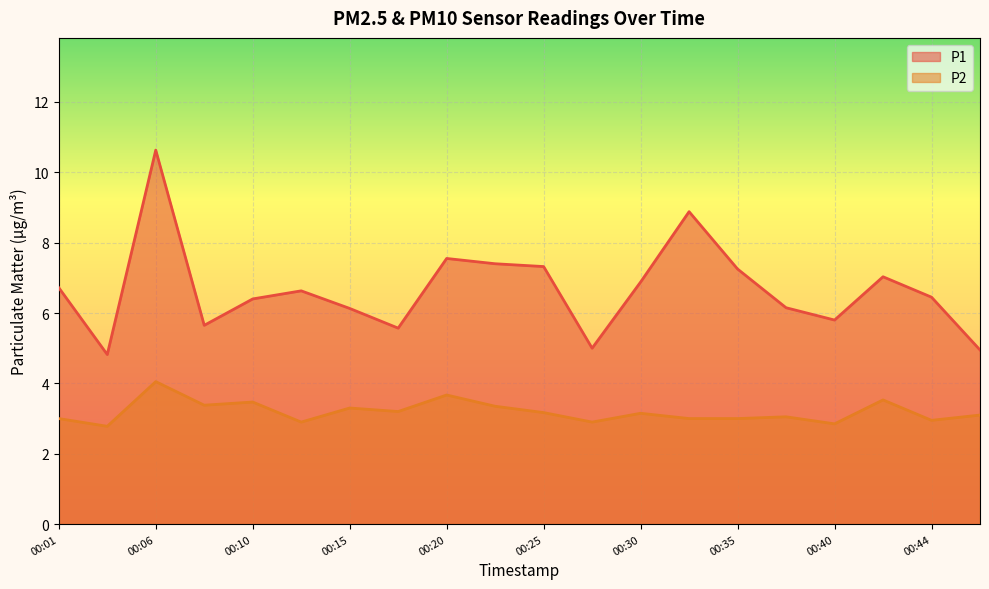

What is the maximum value shown in the chart?

10.6